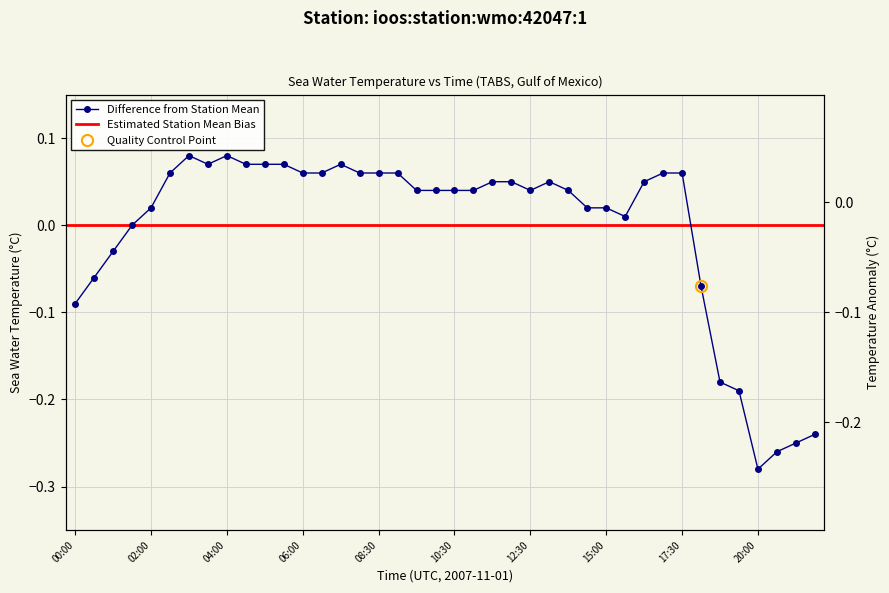

What is the difference between the maximum and minimum values?

0.4